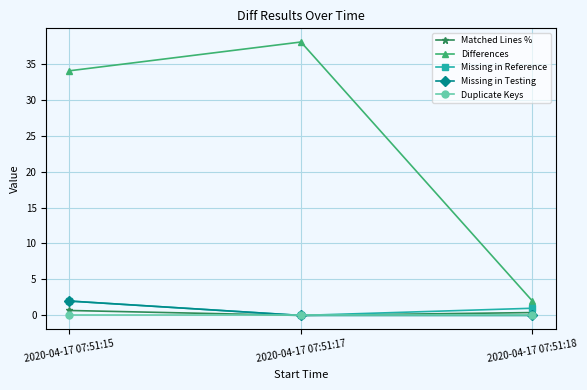

At which label does Missing in Reference reach its peak?

2020-04-17 07:51:15